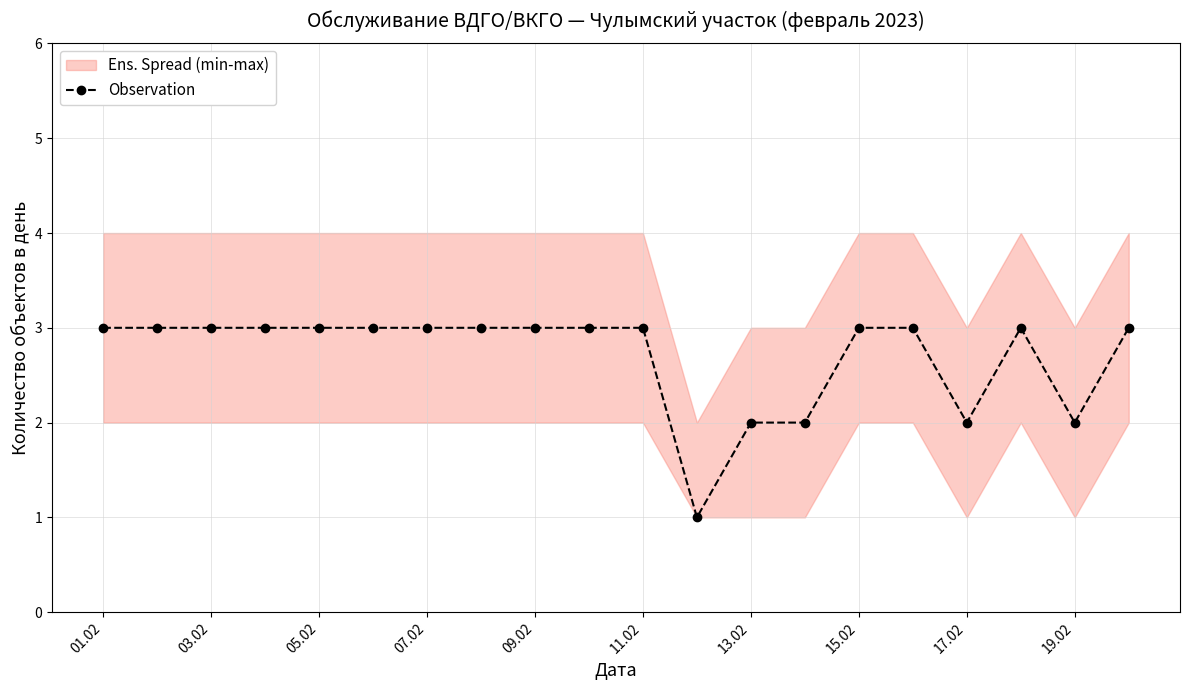

How many values are between 3 and 4?

15